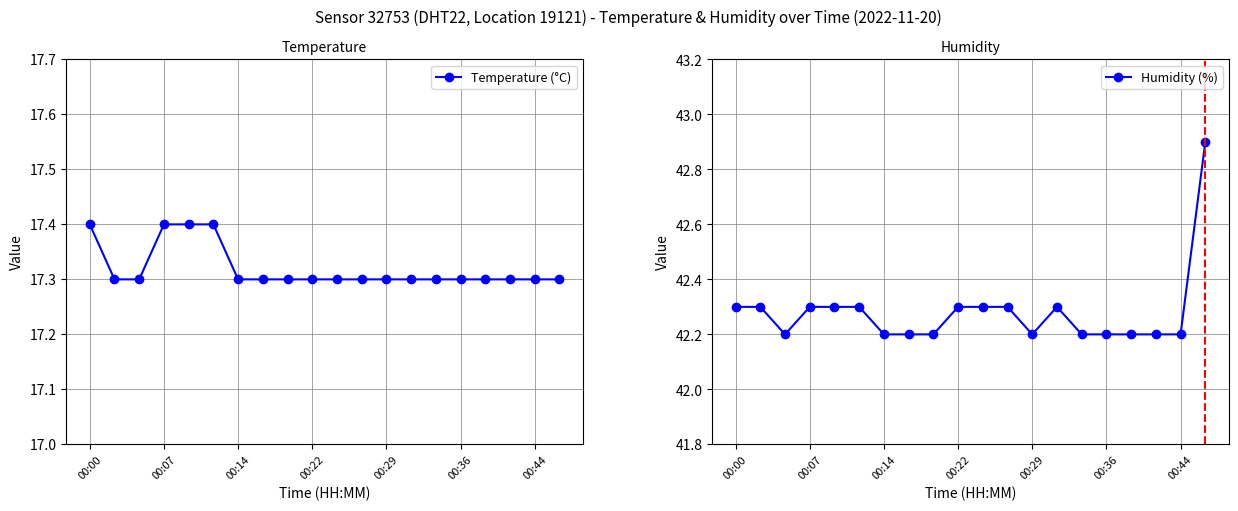

At which label does Temperature (°C) reach its peak?

00:00